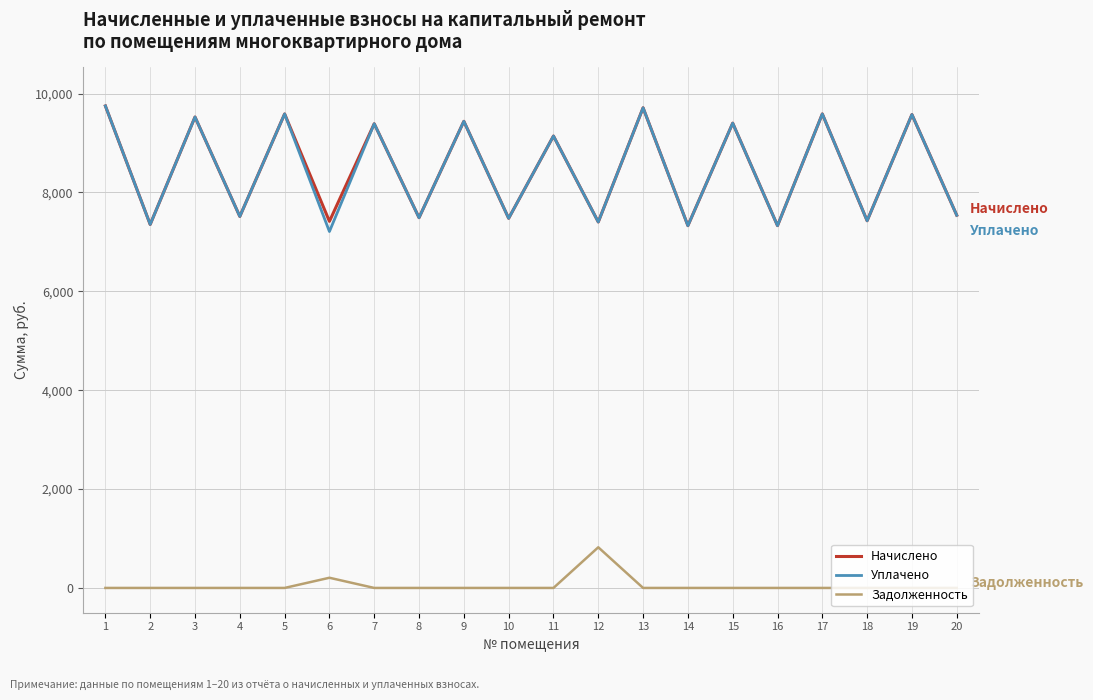

What is the total value across all series at 2?

14705.3